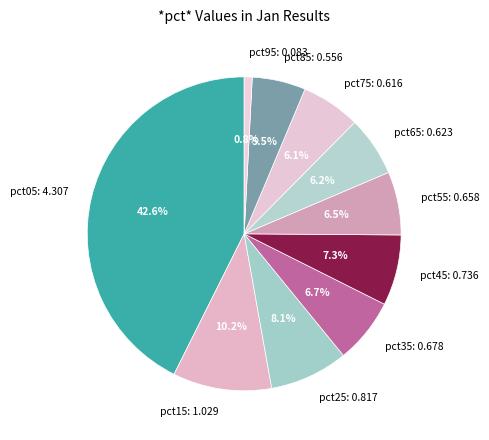

To the nearest percent, what is the difference between the largest and smallest slice percentages?

42%